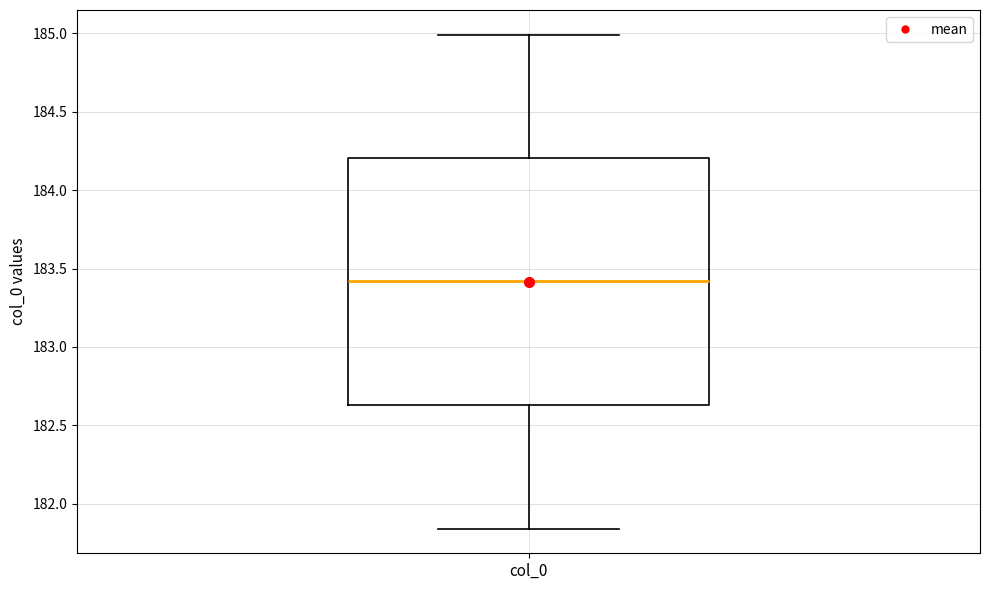

Read this box plot against the y-axis: the position of the median line, the range covered by the box, and the ends of both whiskers. The values are not printed on the chart, so give them approximately, as read against the axis.

median 183.40, box 182.65 to 184.20, whiskers 181.85 to 185.00